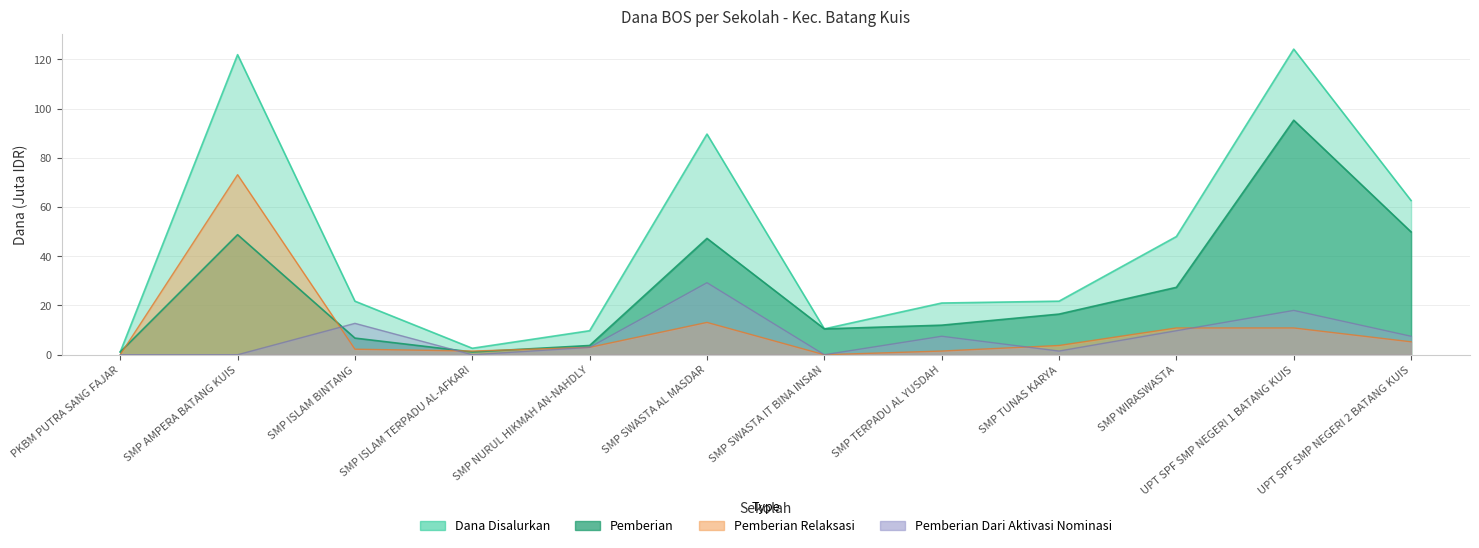

The Dana Disalurkan series shows 121.9 at SMP AMPERA BATANG KUIS. True or false?

True